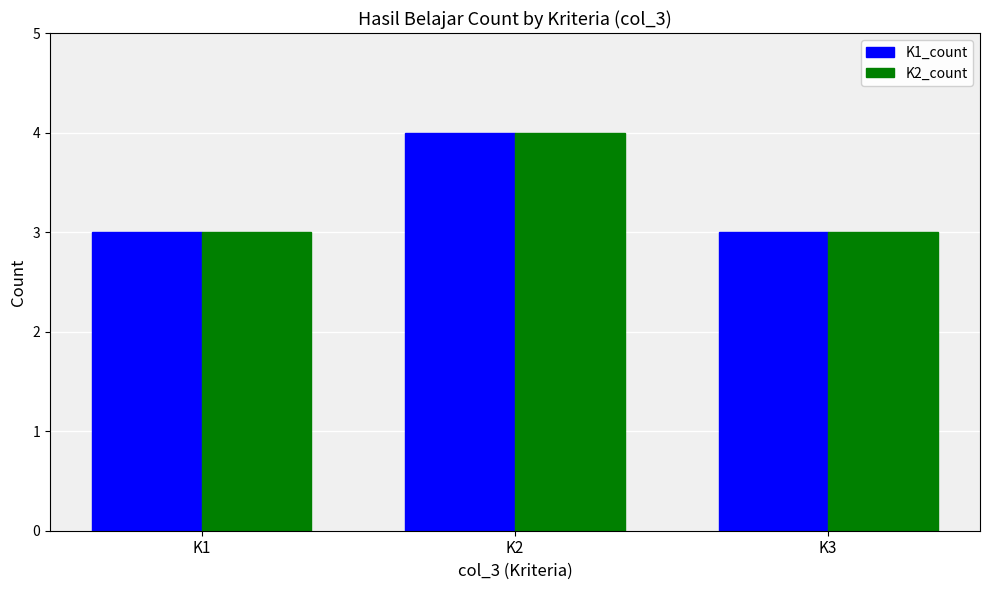

How many groups of bars are there?

3